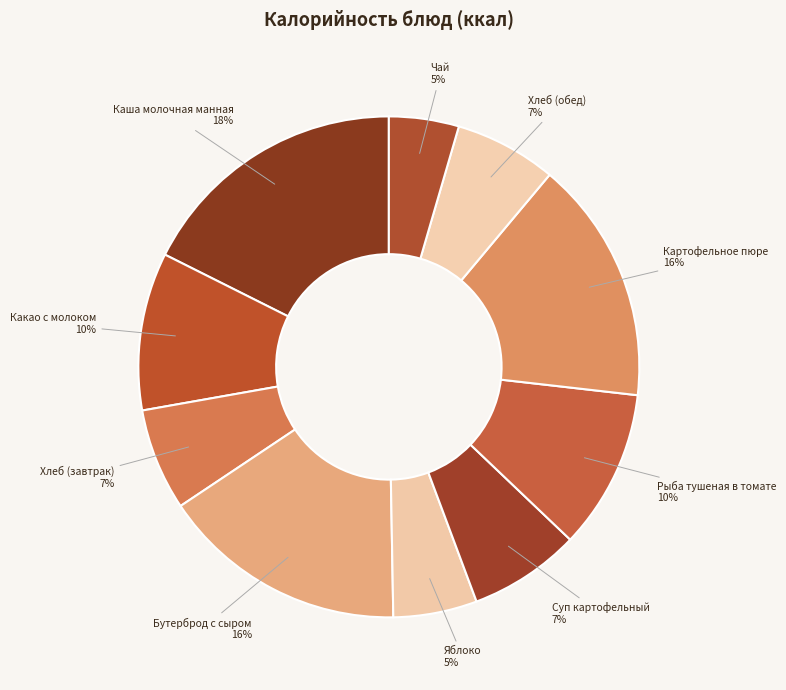

Is the sum of Чай and Яблоко greater than half?

No